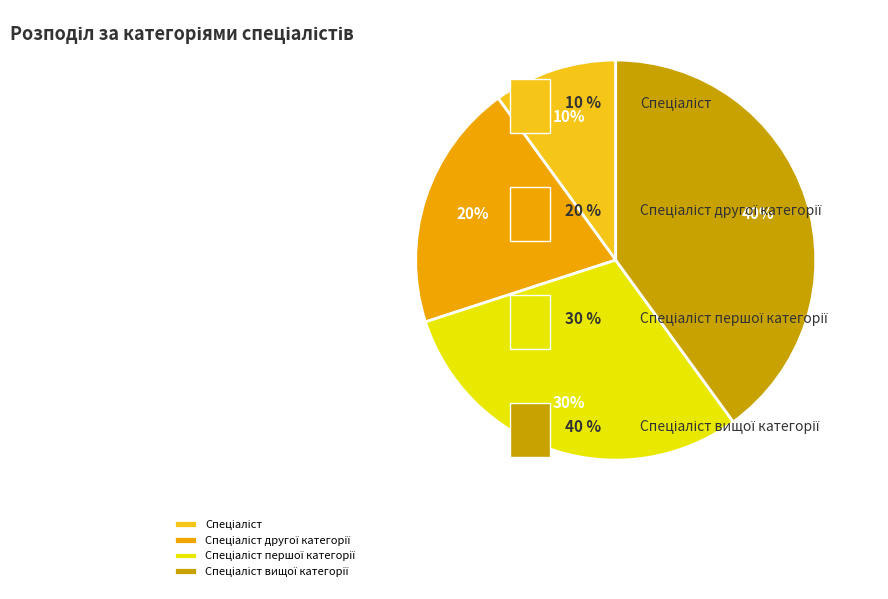

To the nearest percent, what is the difference between the largest and smallest slice percentages?

30%